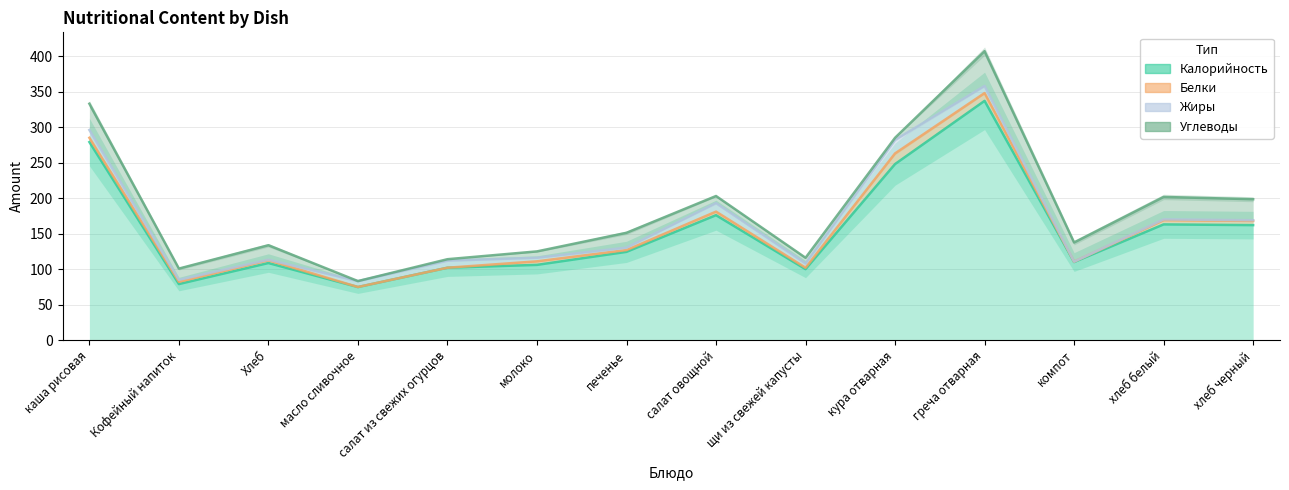

What is the value of the Жиры point at the 11th from the left?

10.0